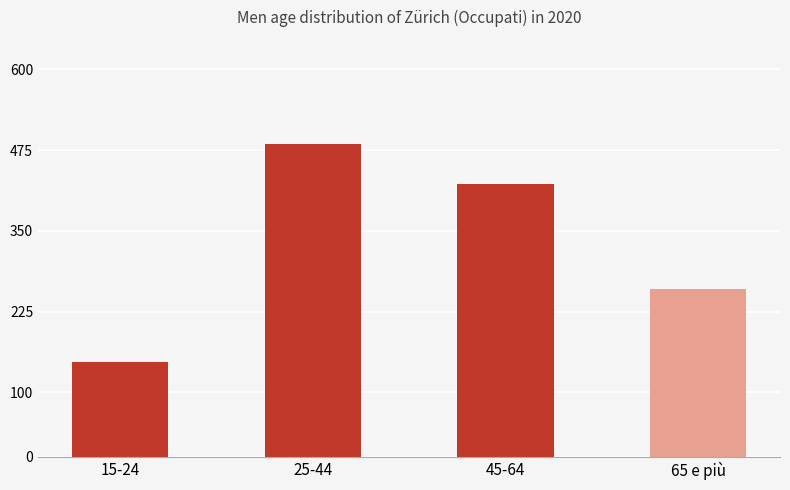

True or false: the data shows 601440 at 45-64.

False